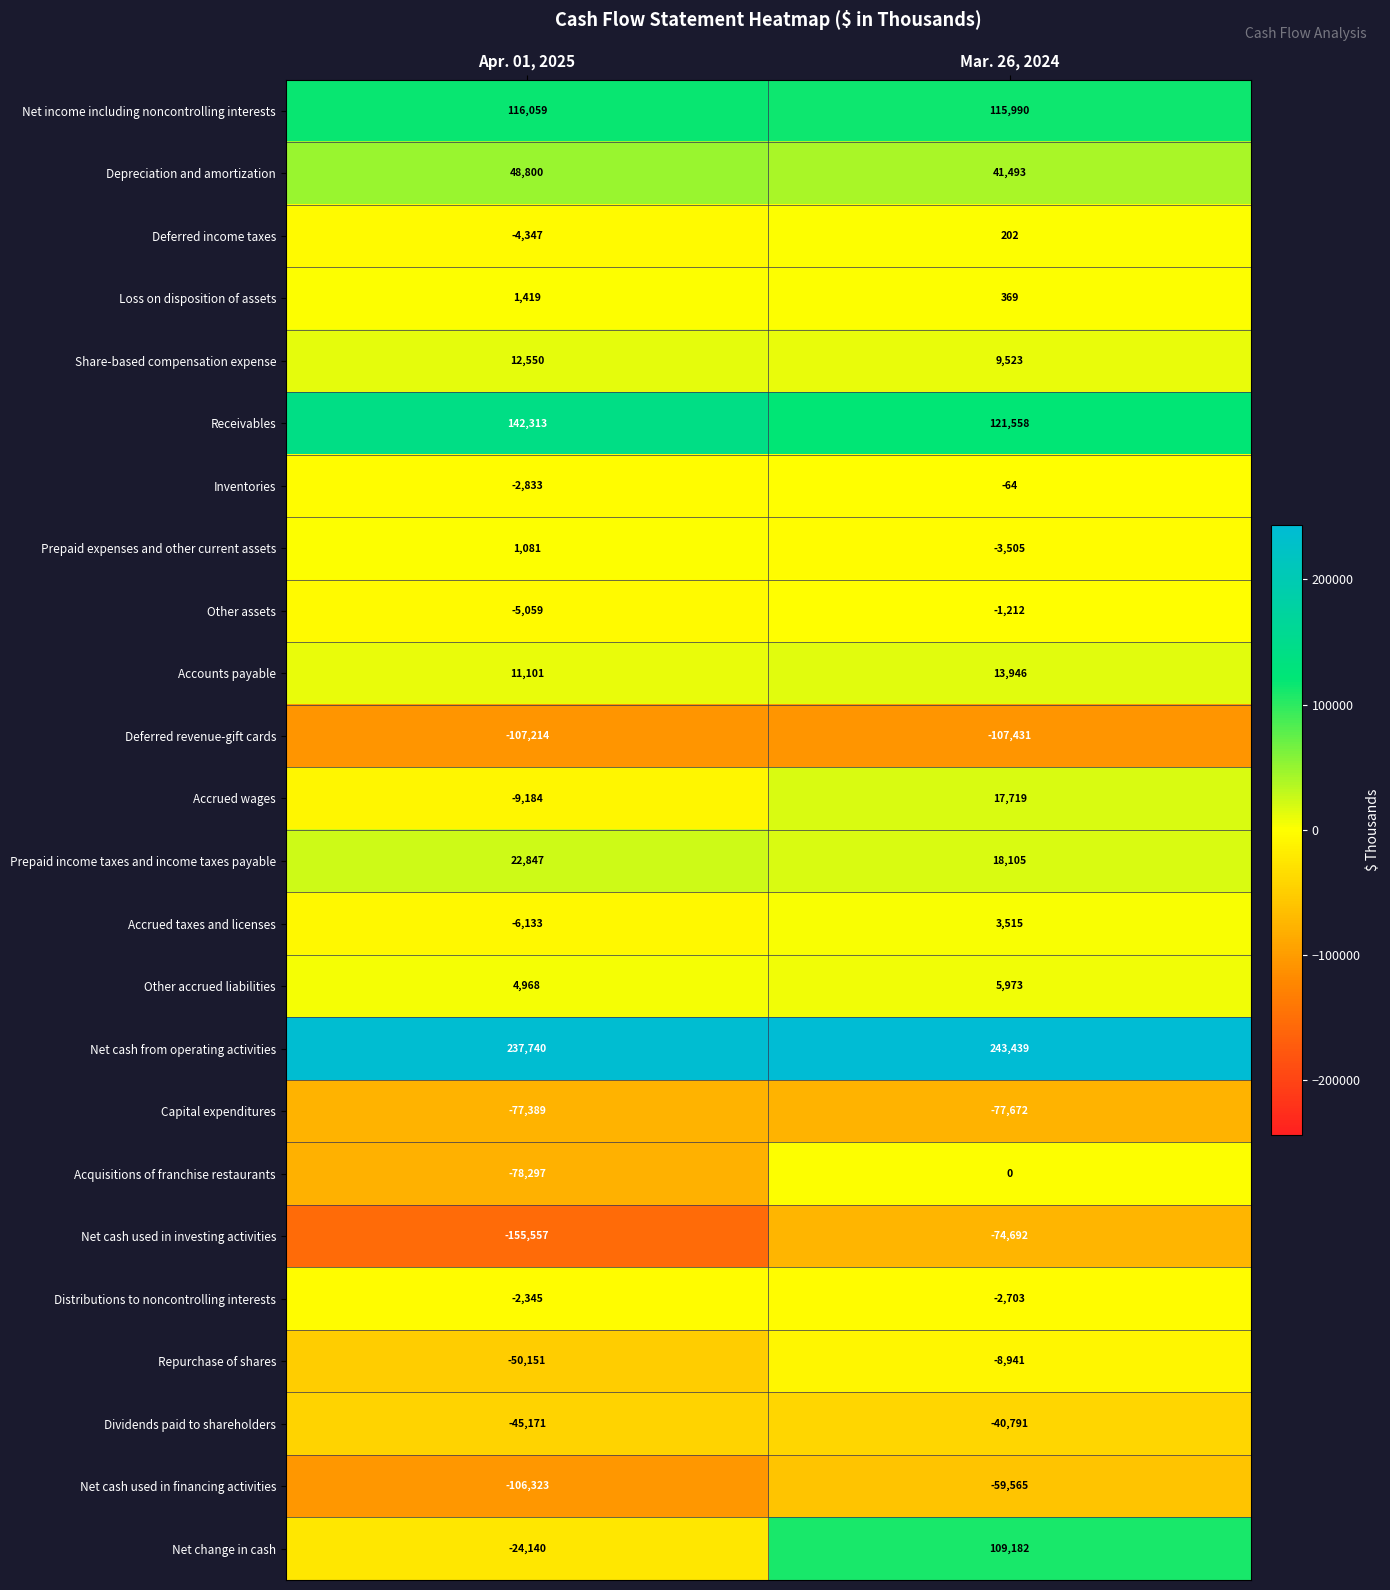

Which series has the largest range (max minus min)?

Net change in cash